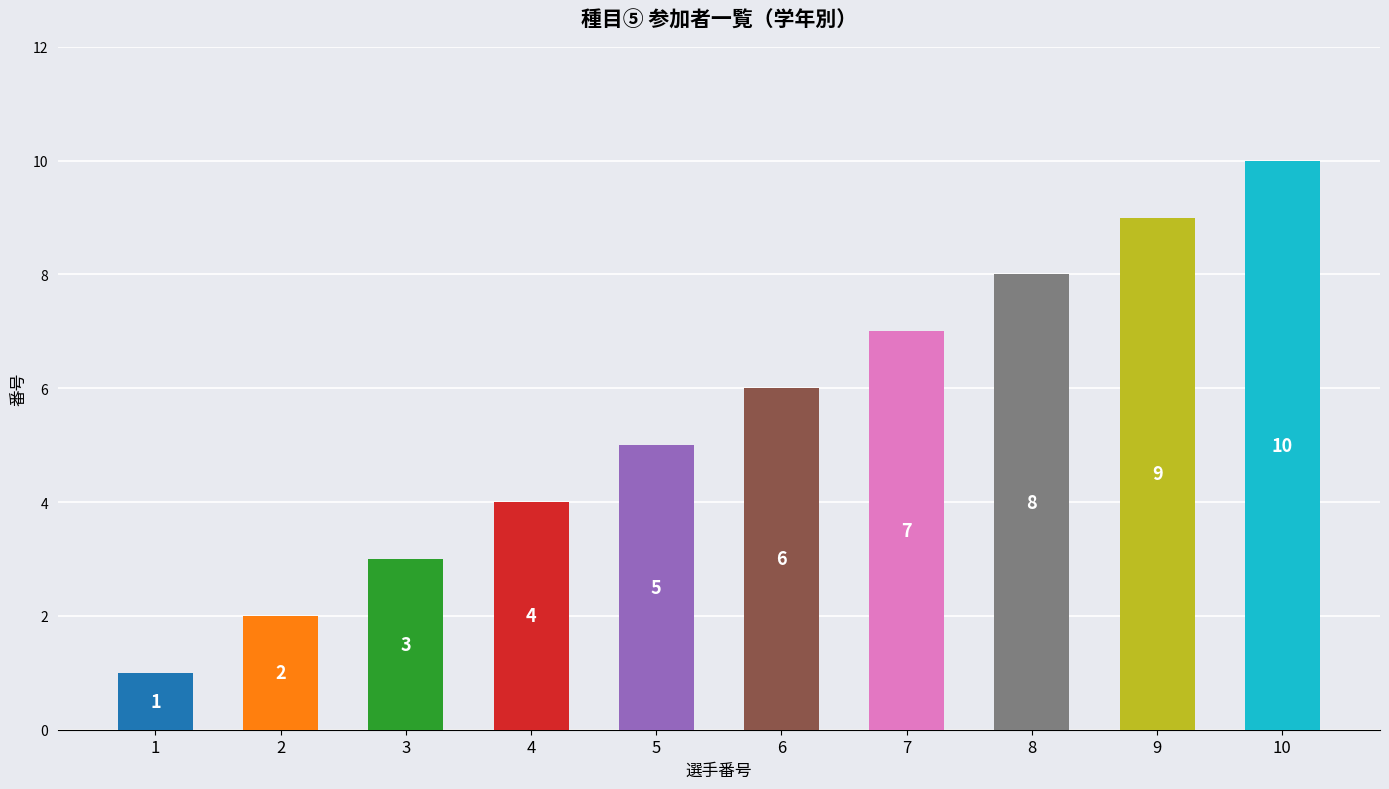

How many data points are less than 6?

5